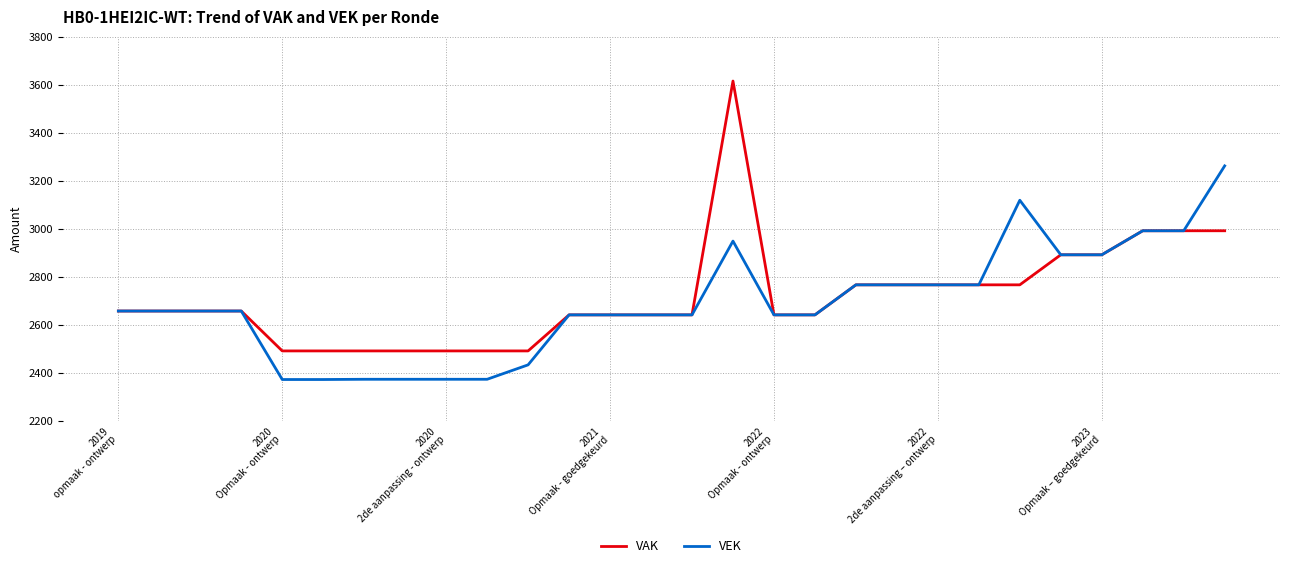

What is the maximum value shown in the chart?

3615